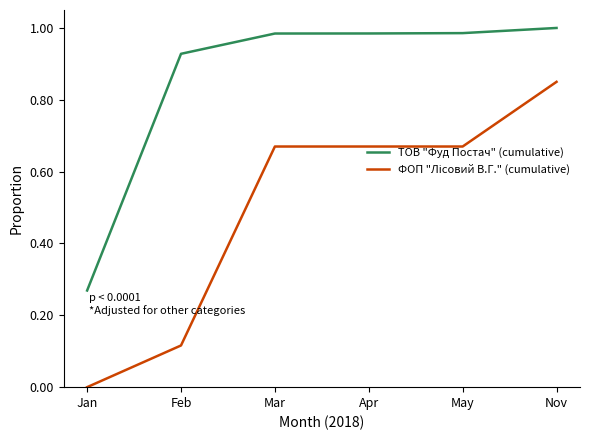

How many lines are shown in the chart?

2